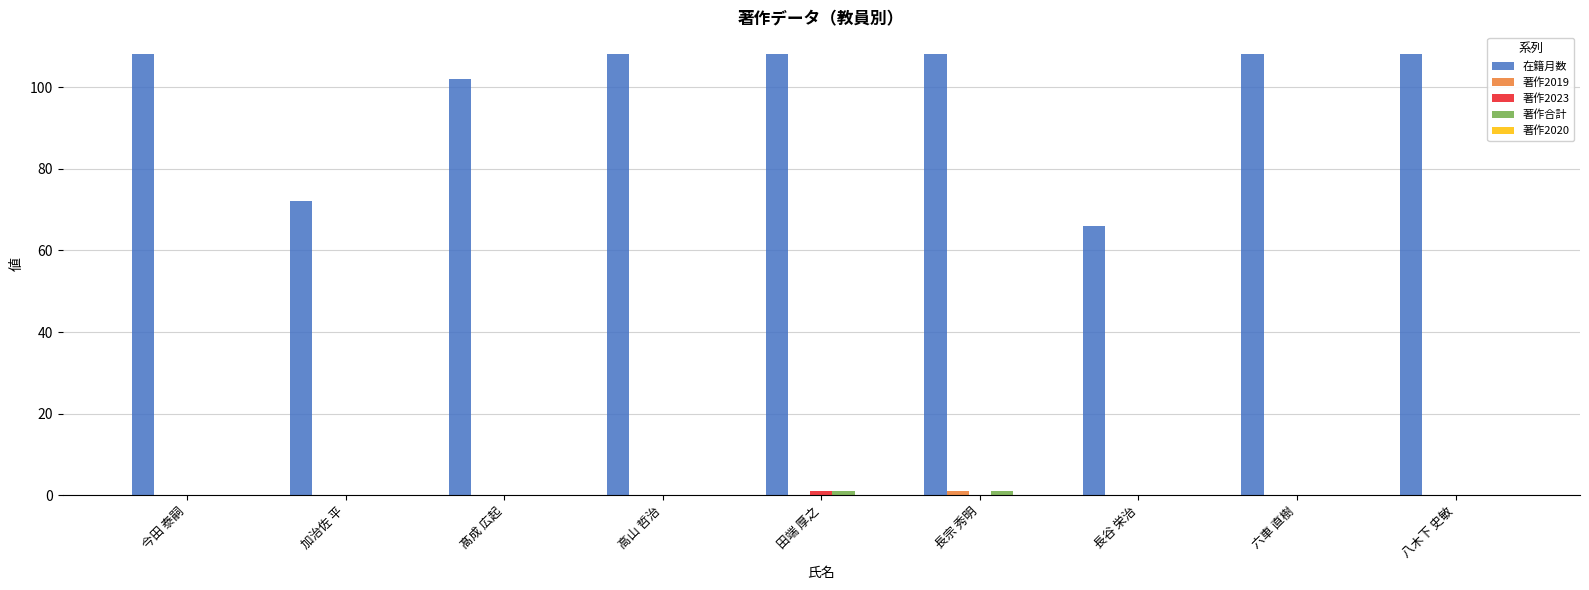

The value of 在籍月数 at 六車 直樹 is 108. True or false?

True